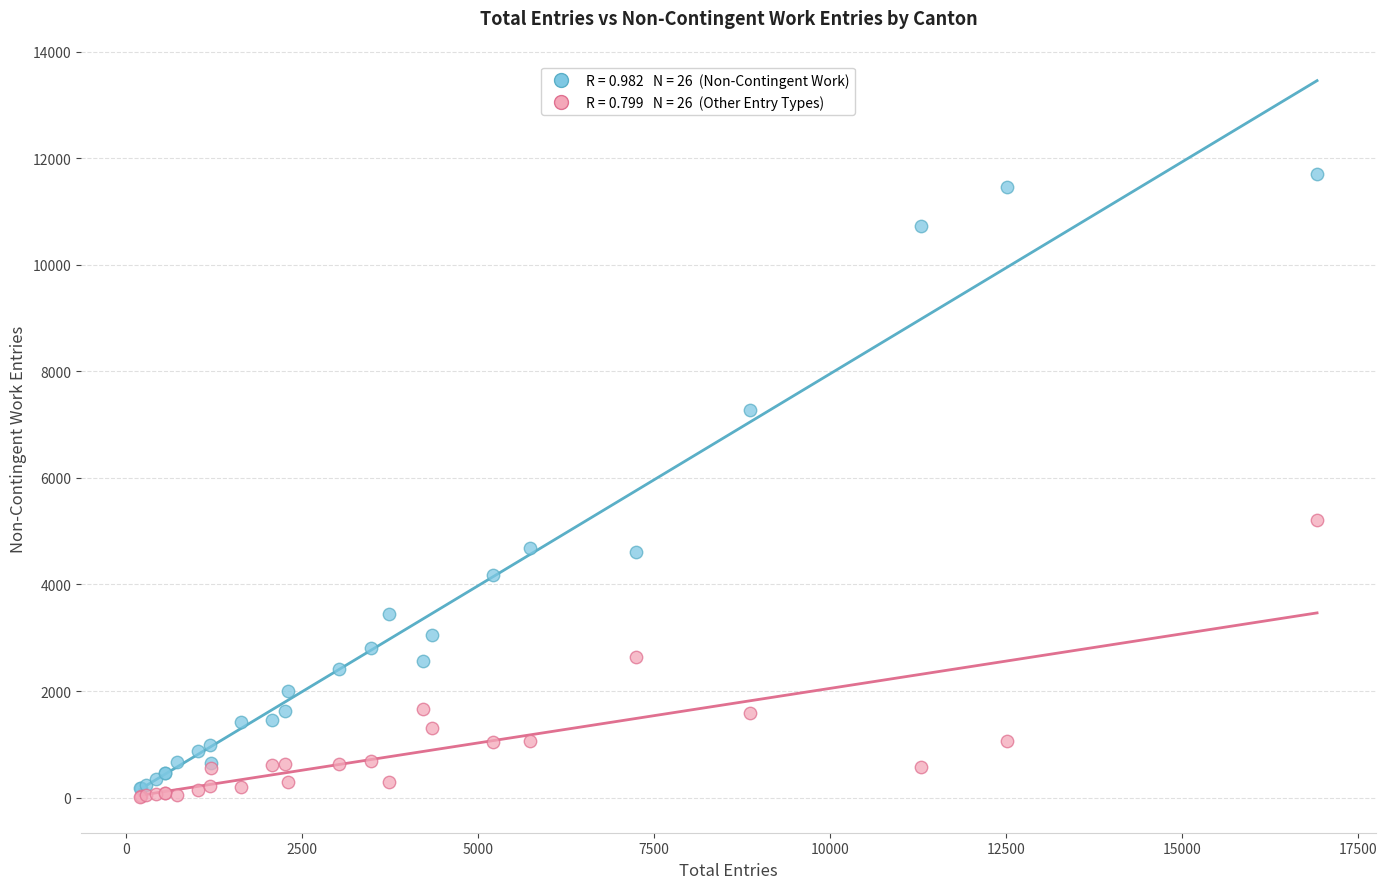

Across all series, what Y value is closest to 5861?

5213